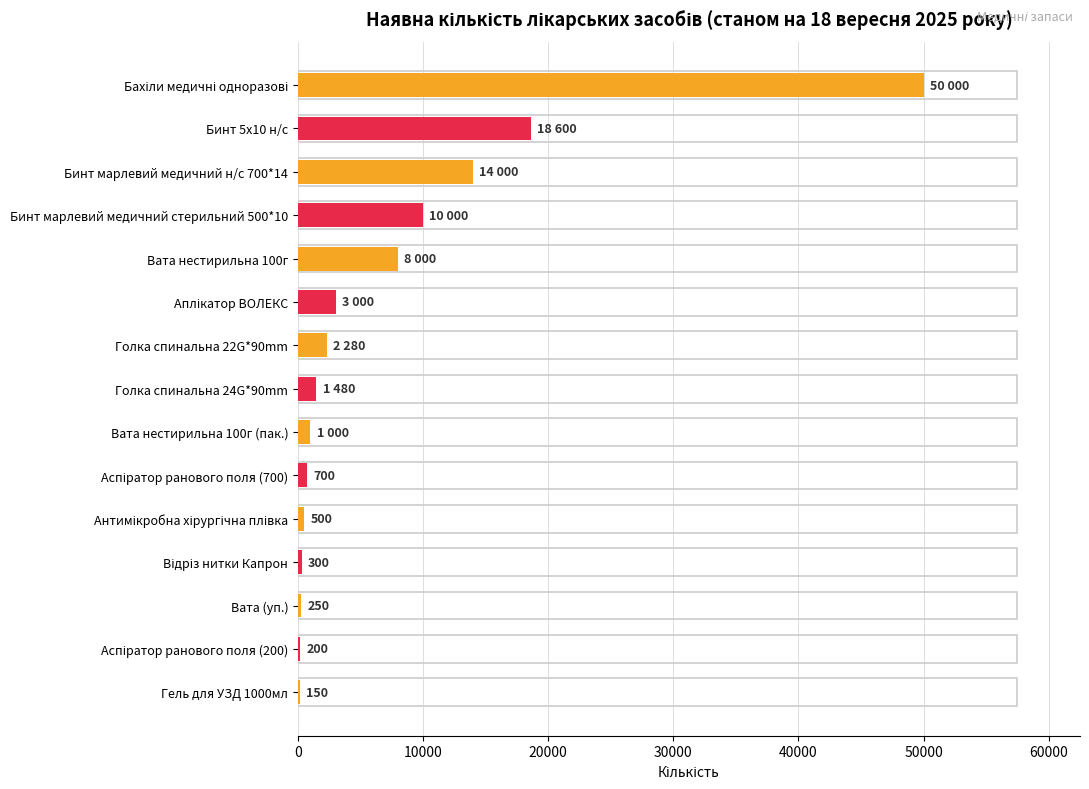

Where is the data nearest to the value 25075?

Бинт 5х10 н/с